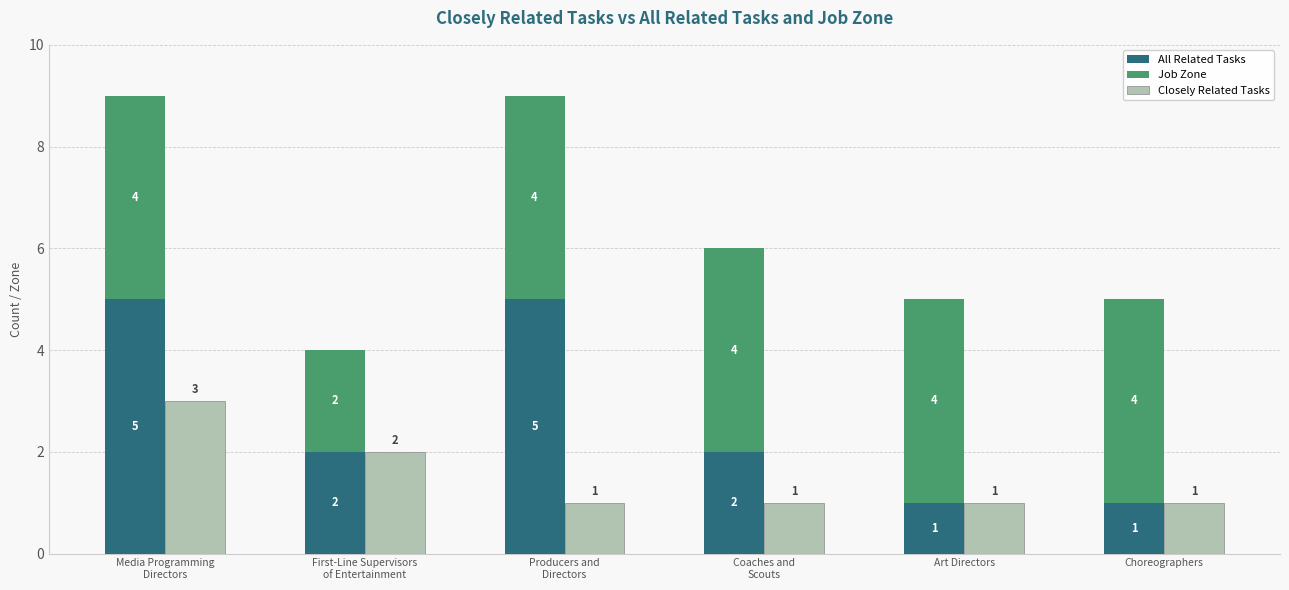

How many categories are shown in the chart?

6